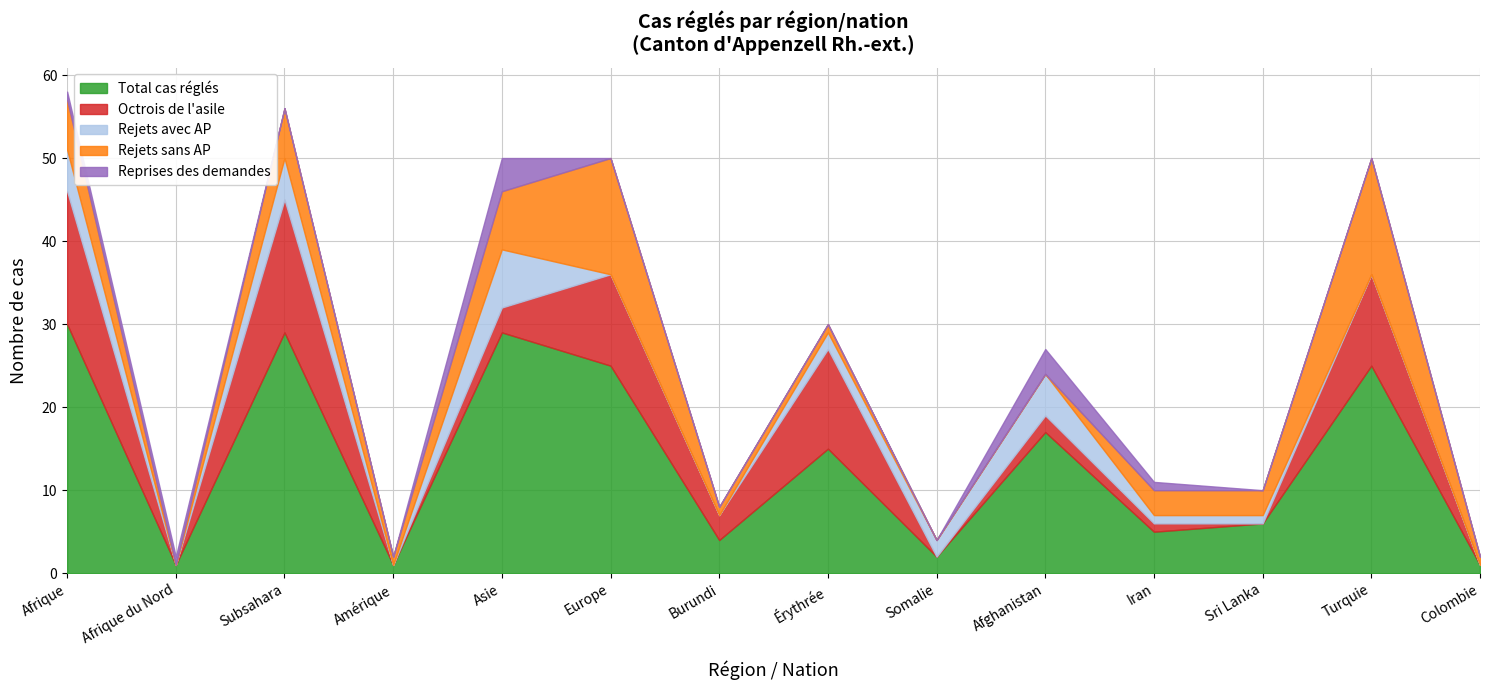

What is the difference between the maximum and minimum values in the Octrois de l'asile series?

16